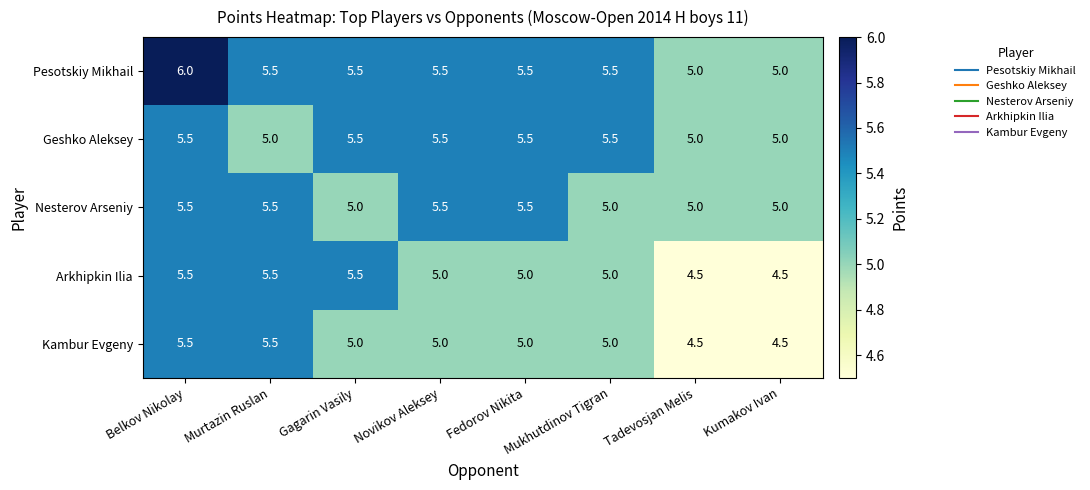

What is the minimum value for Geshko Aleksey?

5.0